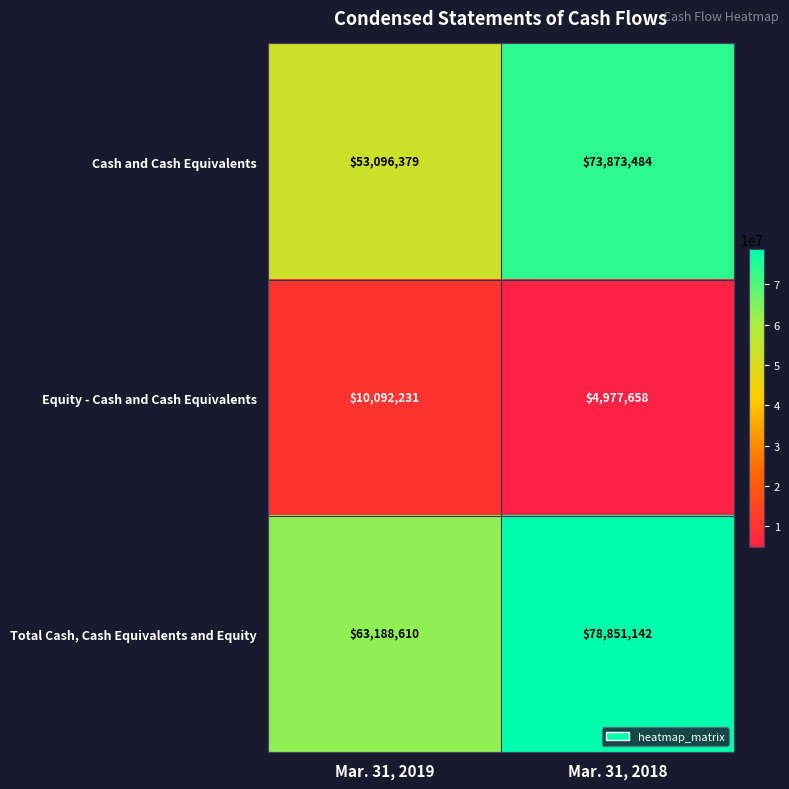

What is the highest value of the Total Cash, Cash Equivalents and Equity series?

78851142